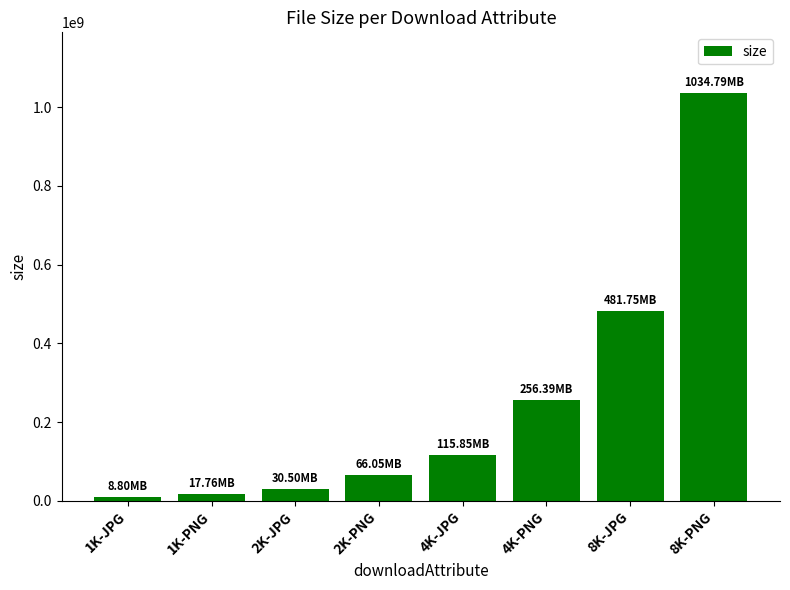

At which label is the value closest to 521797075?

8K-JPG